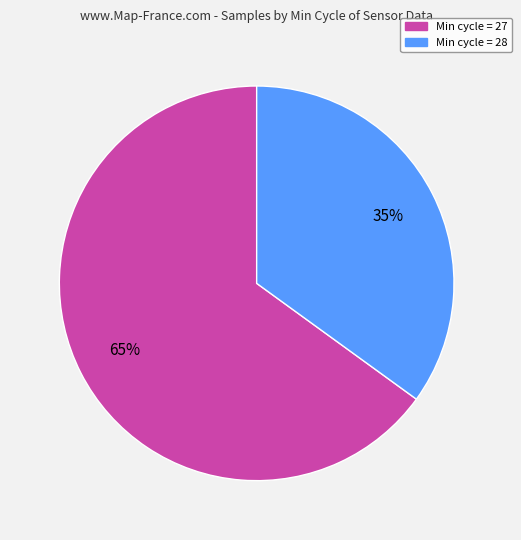

True or false: Min cycle = 27 accounts for 75% of the total.

False